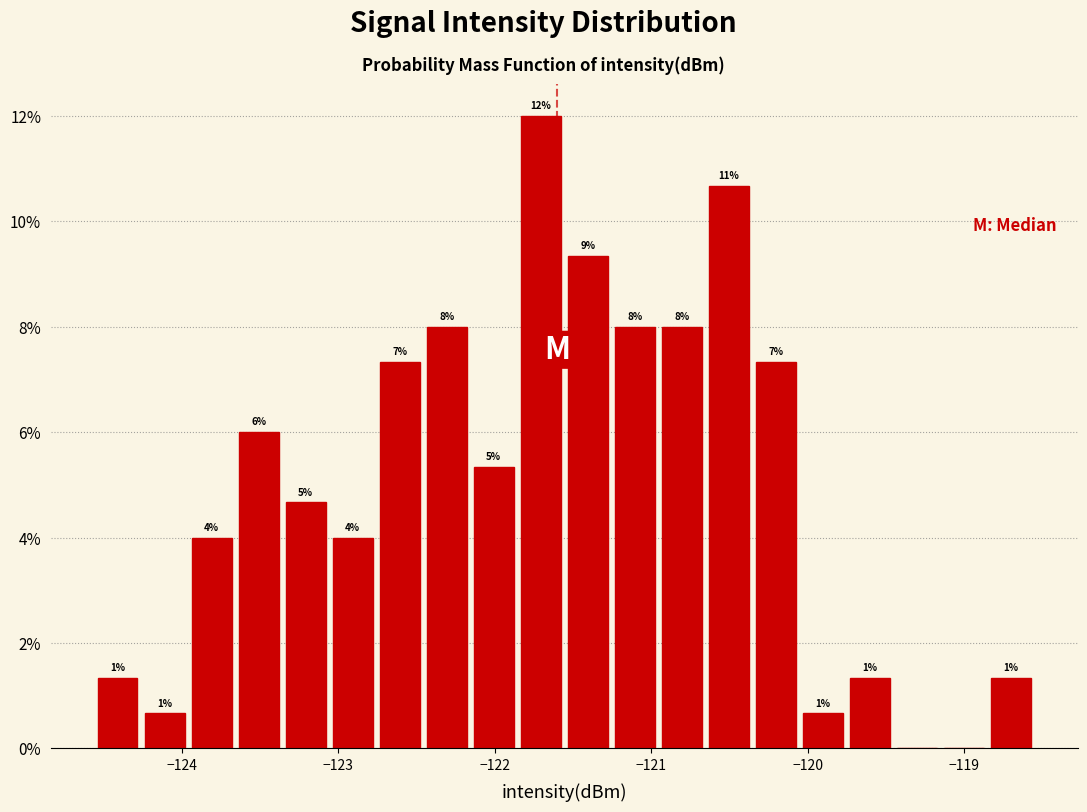

Around what value on the x-axis is the tallest bar? Give the approximate position of its centre, as read against the axis.

-121.7